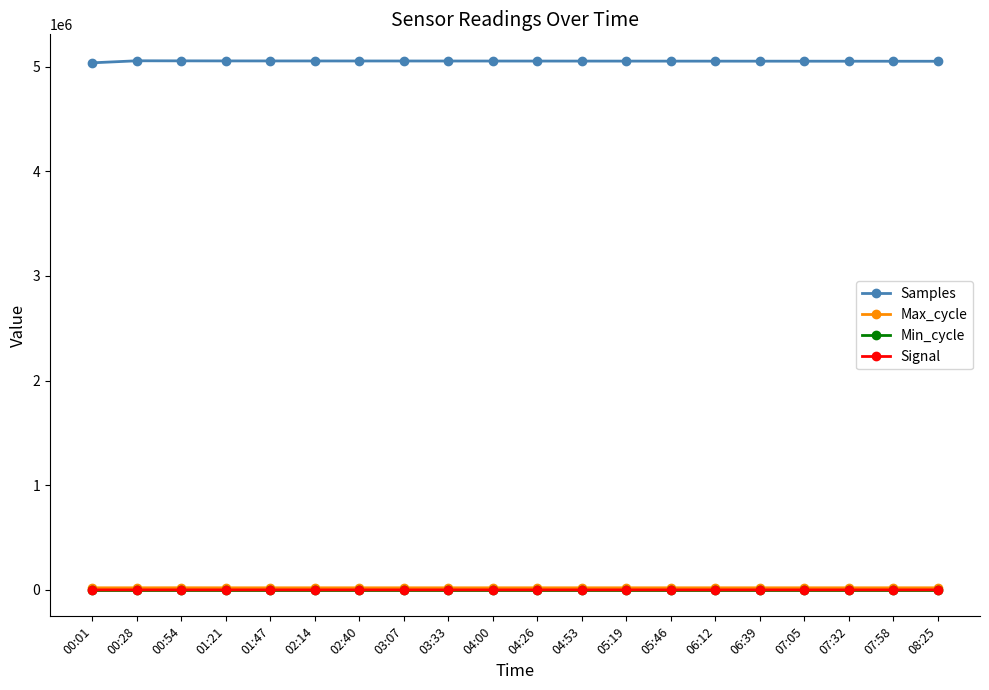

What is the value of the Samples point at the 5th from the left?

5055122